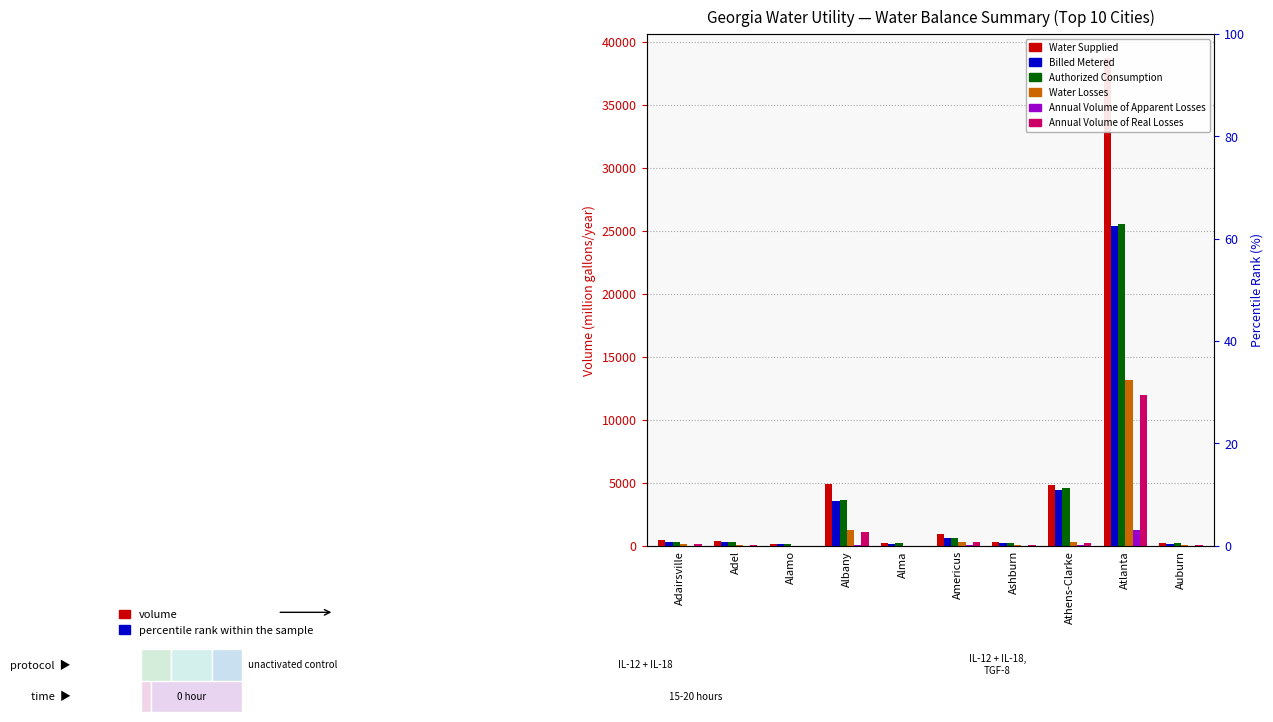

At which label is Annual Volume of Apparent Losses closest to 606?

Albany